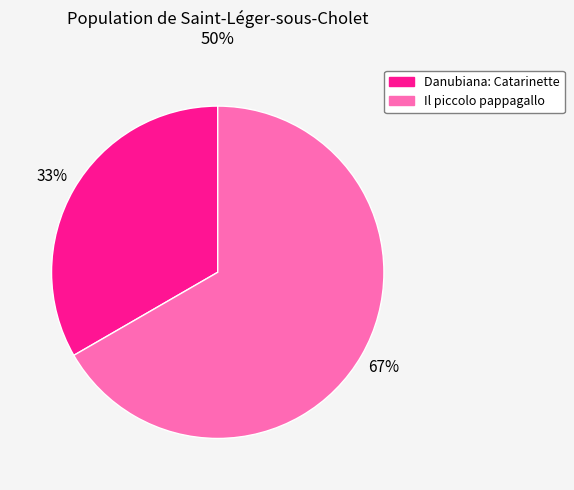

Is there a majority slice in this chart?

Yes